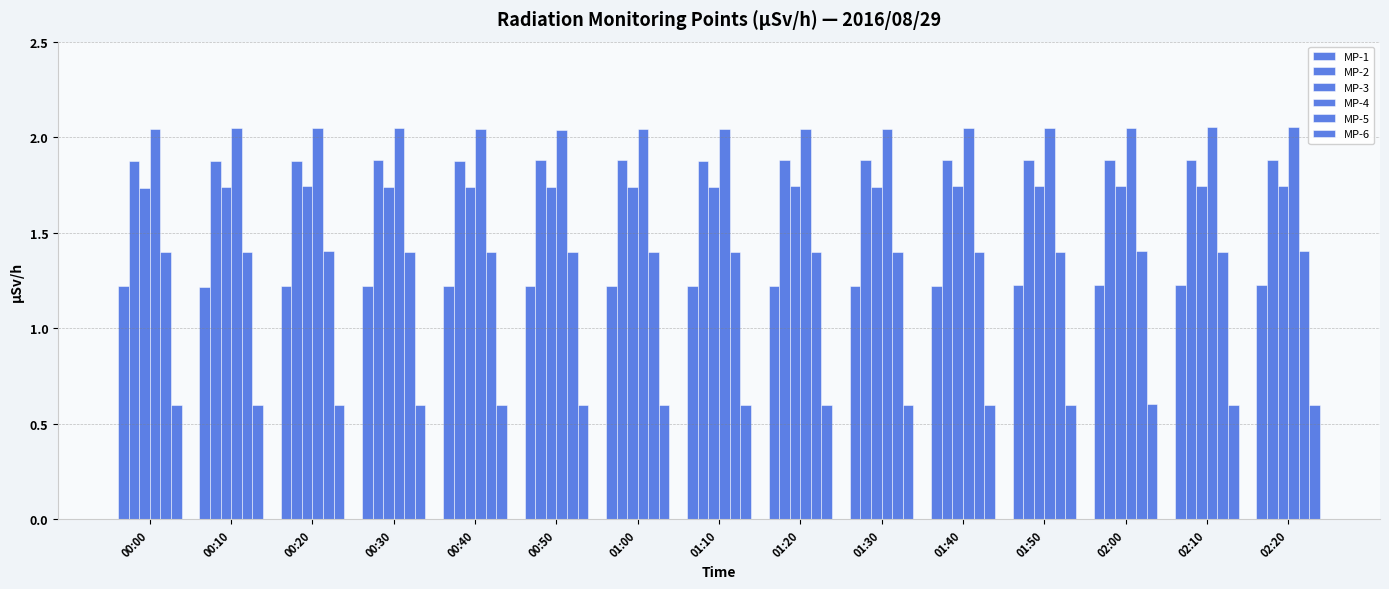

The value of MP-1 at 01:40 is 0.7. True or false?

False